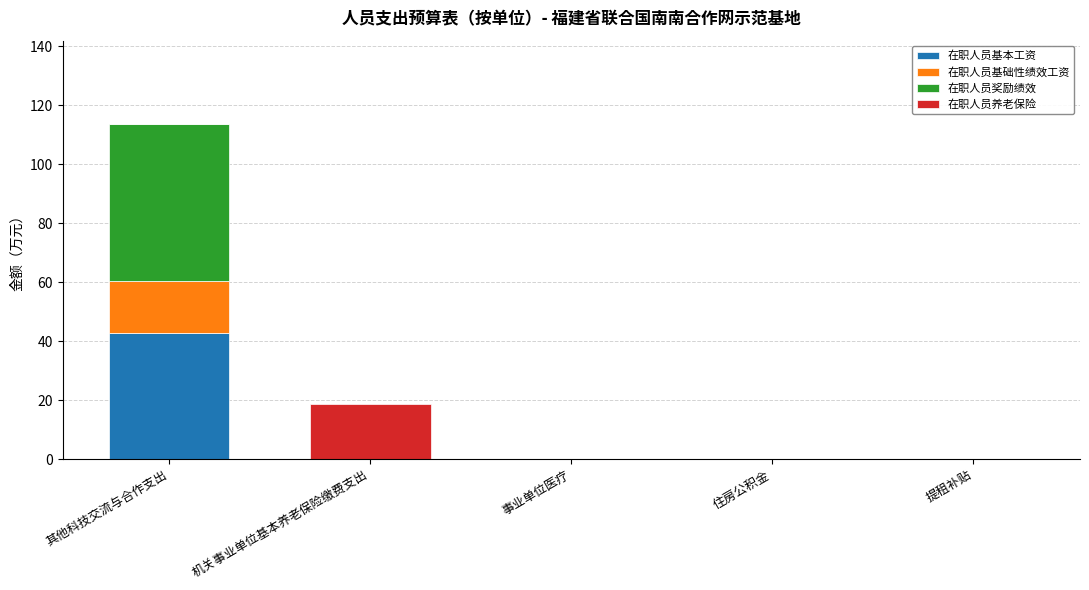

Which category has the highest value in the 在职人员基本工资 series?

其他科技交流与合作支出